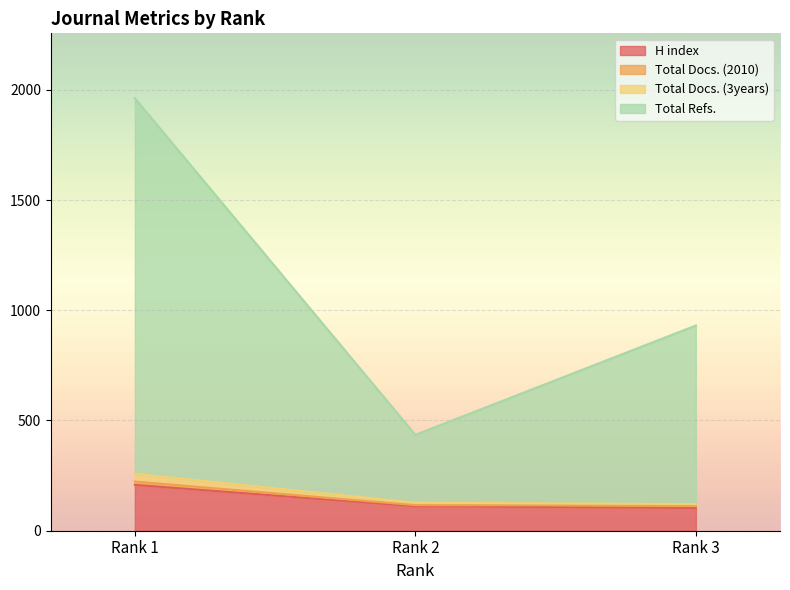

How many values in the H index series exceed 111?

1